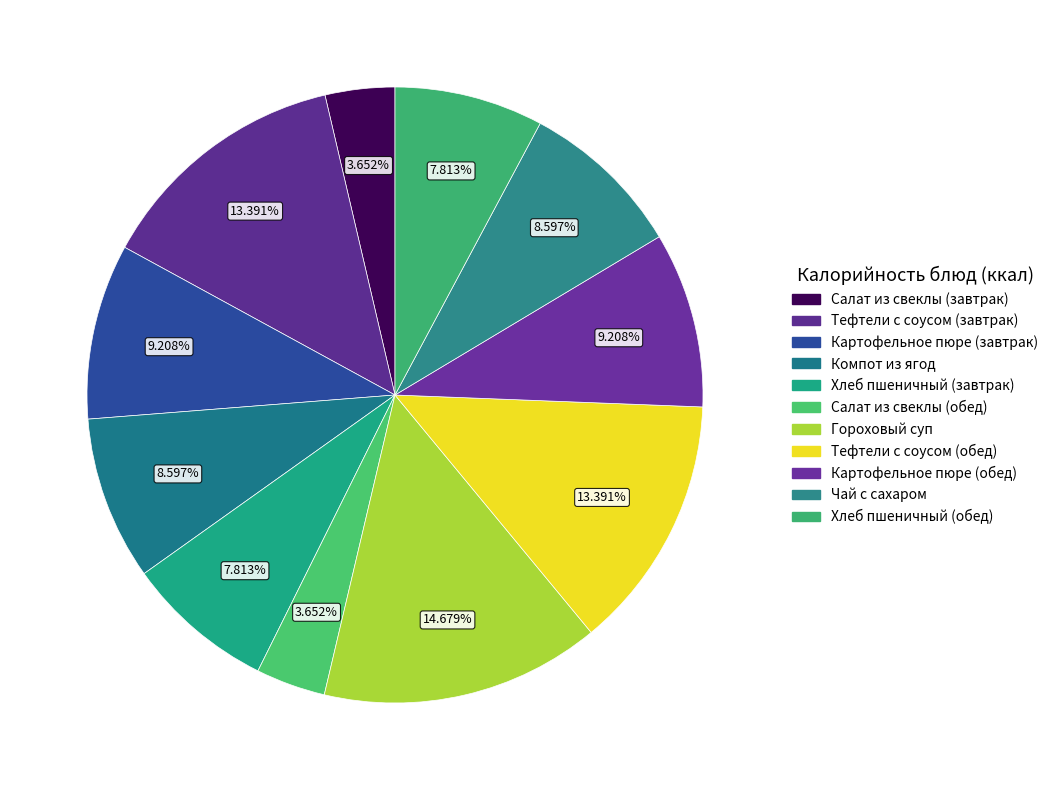

Is there a majority slice in this chart?

No